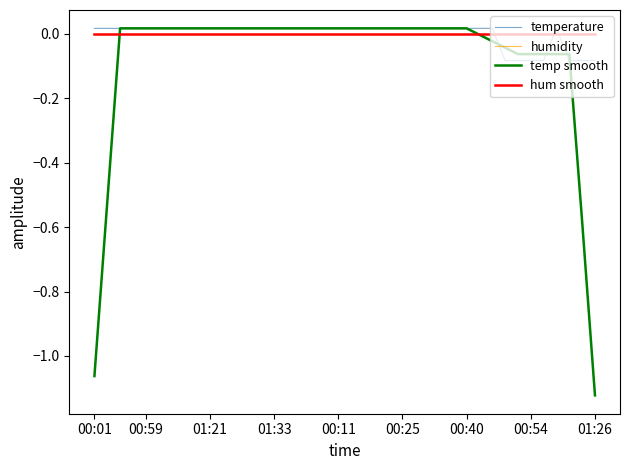

Does the chart display data point markers on the line(s)?

No